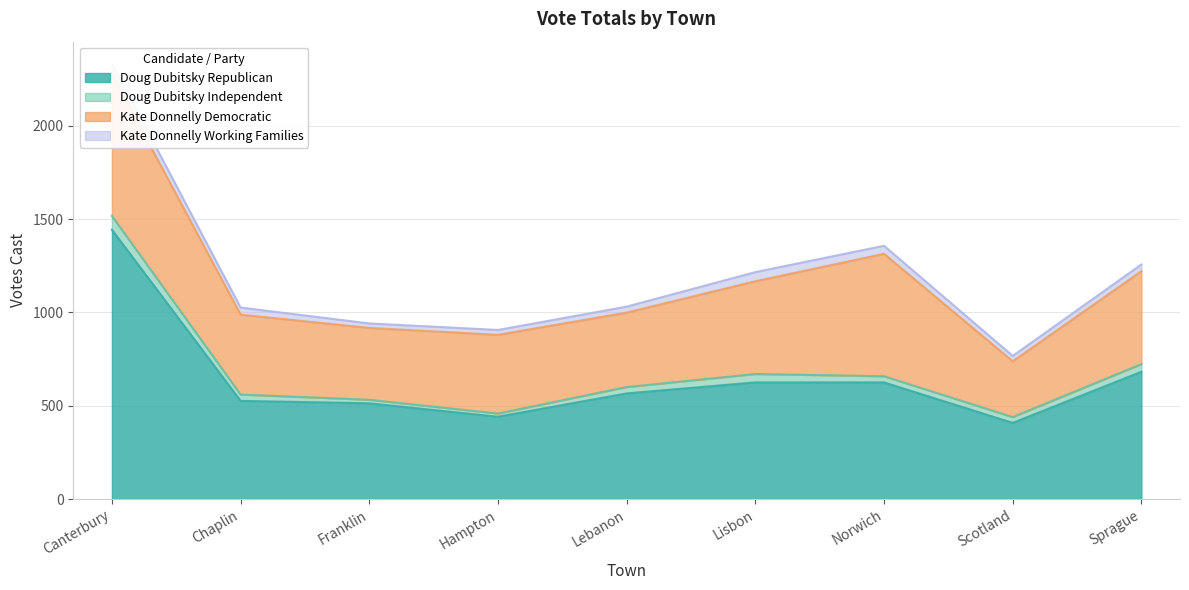

At which category does Kate Donnelly Democratic reach its first local valley?

Franklin